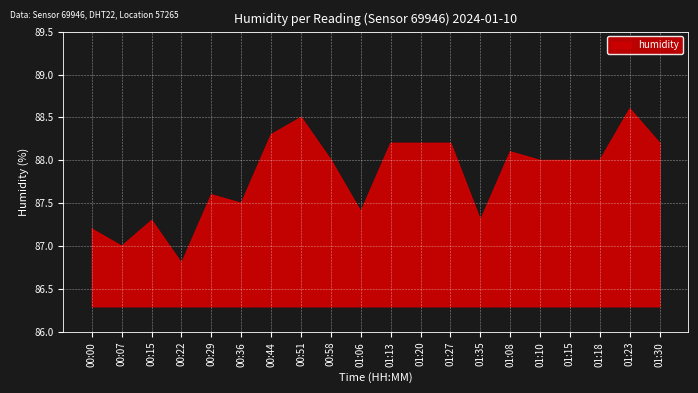

Count the number of categories in the chart.

20